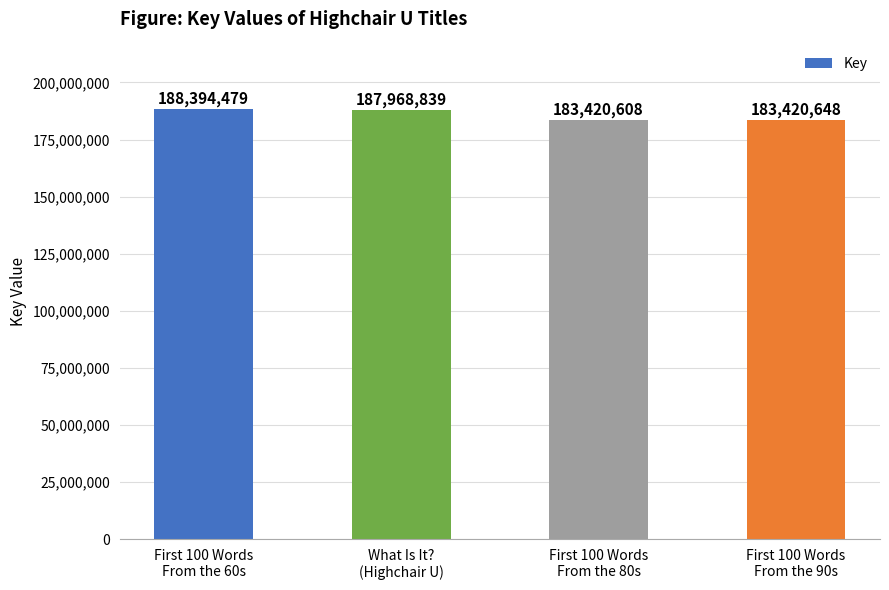

At which category does the chart reach its peak across all series?

First 100 Words
From the 60s